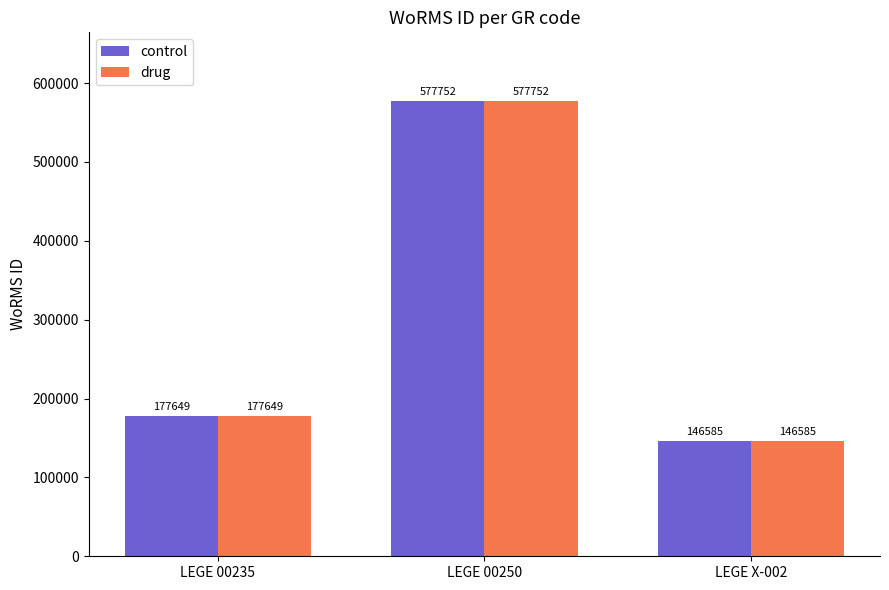

What value does the drug series have at LEGE 00235?

177649